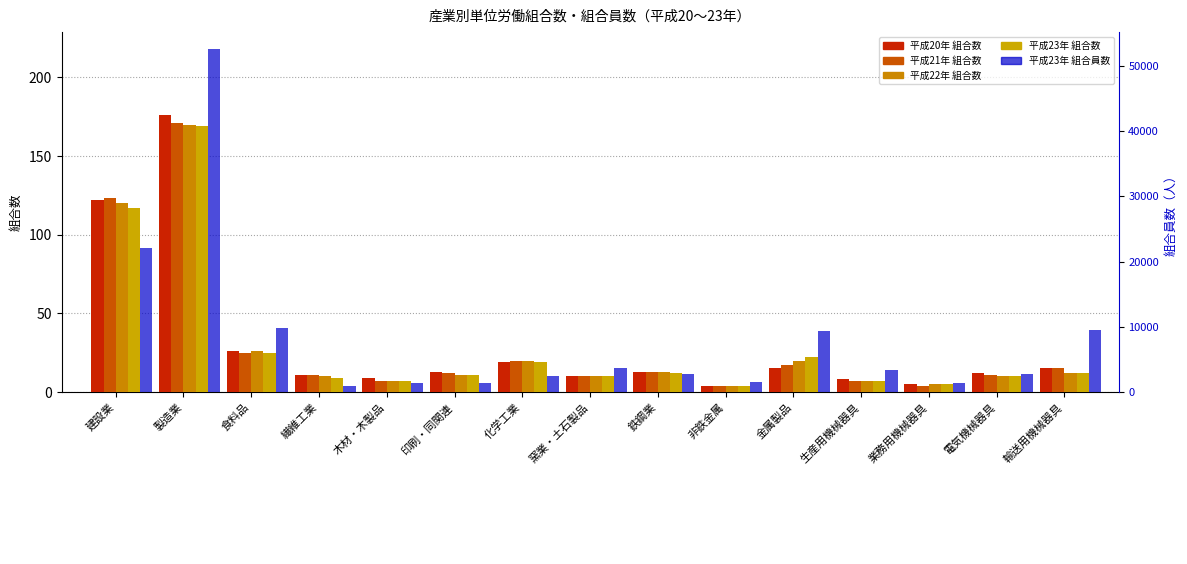

How many data points in 平成22年 組合数 are less than 11?

7